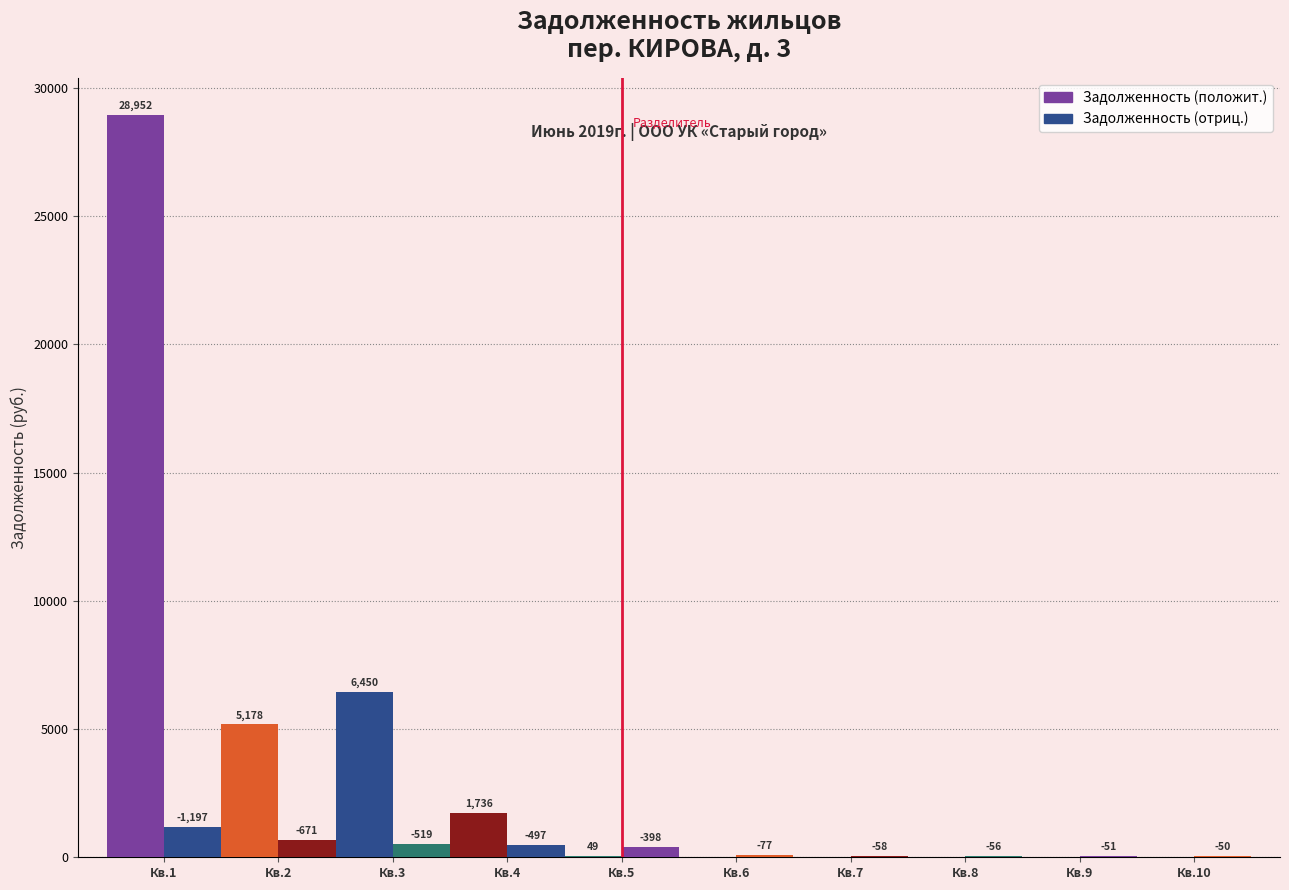

Reading left to right, what are all the values shown in this chart?

Задолженность (положит.): 28952.3	5178.3	6450.3	1735.6	49.0	0.0	0.0	0.0	0.0	0.0
Задолженность (отриц.): 1197.5	670.5	519.3	497.0	397.9	77.0	57.8	55.6	51.1	49.6